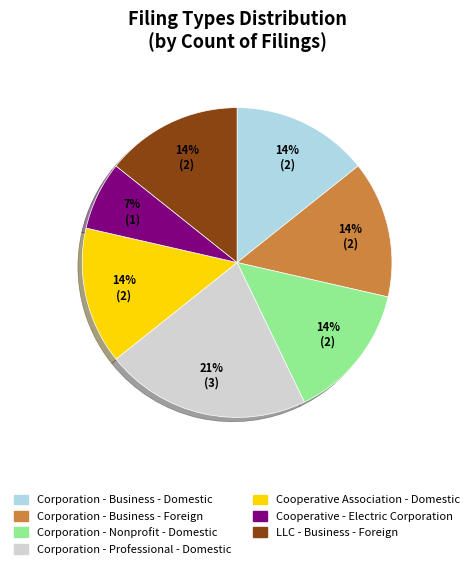

Is there a majority slice in this chart?

No